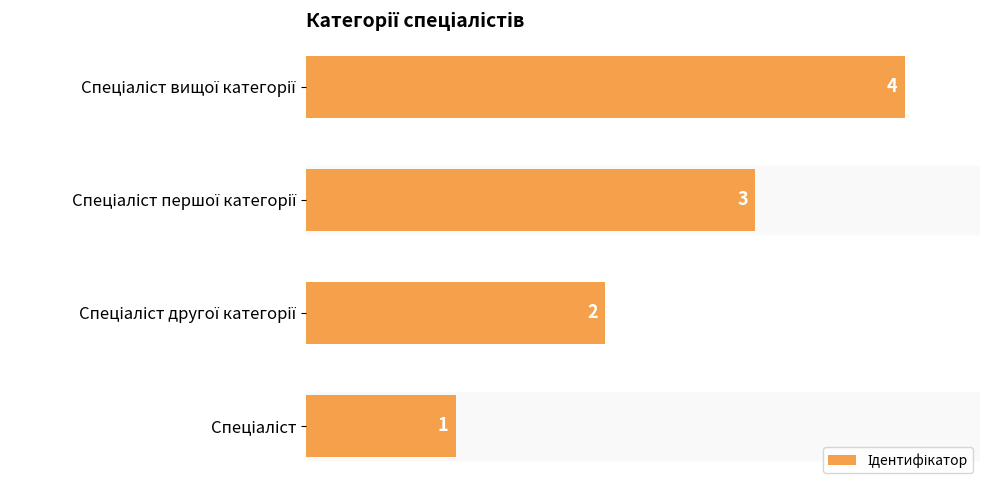

How many values are between 2 and 4?

3